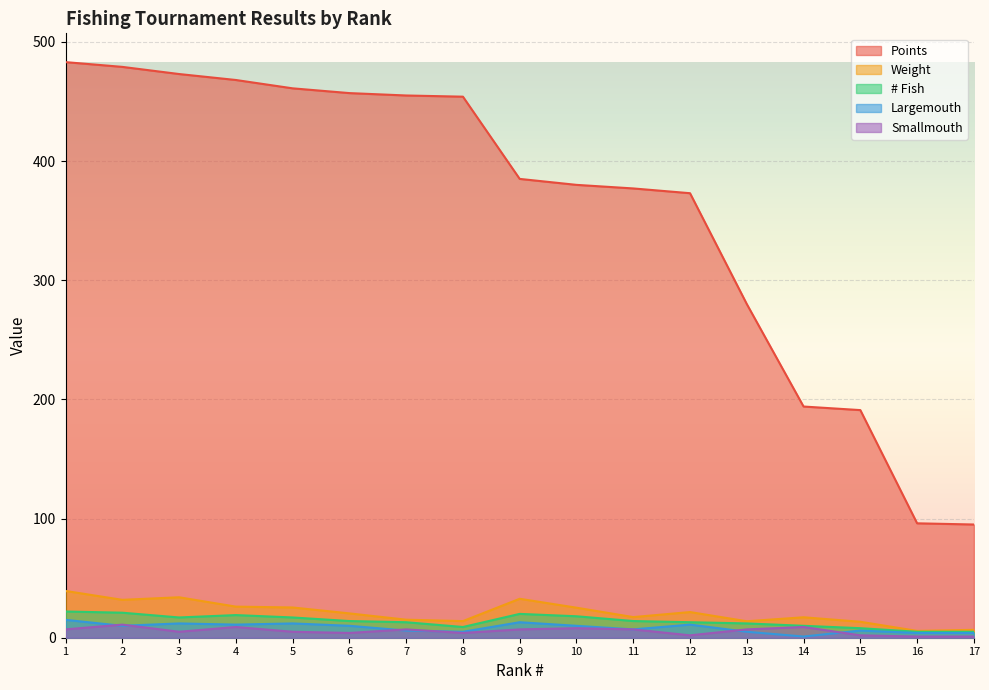

How many data points in Smallmouth are above 7?

4